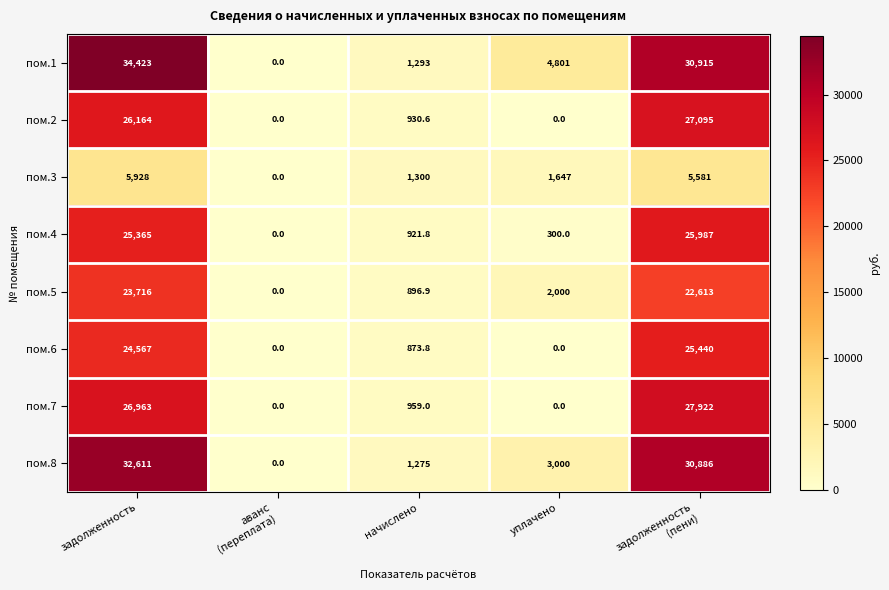

True or false: пом.7 has a value of 959.0 at начислено.

True